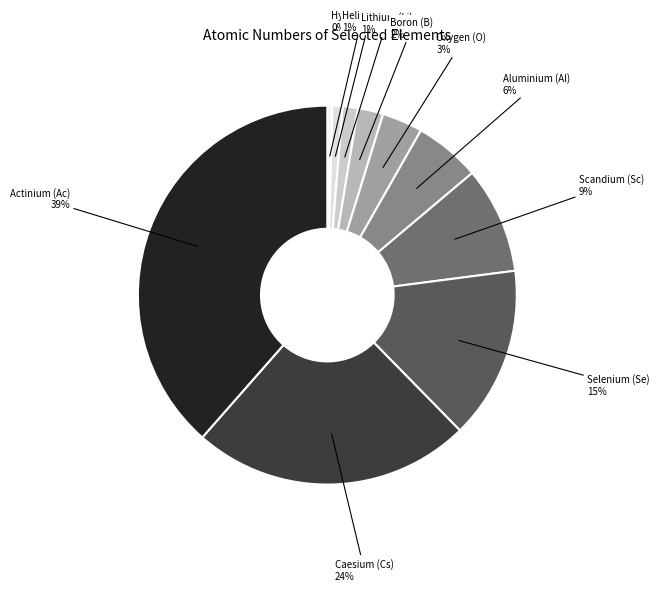

The Caesium (Cs) slice represents 14% of the pie. True or false?

False